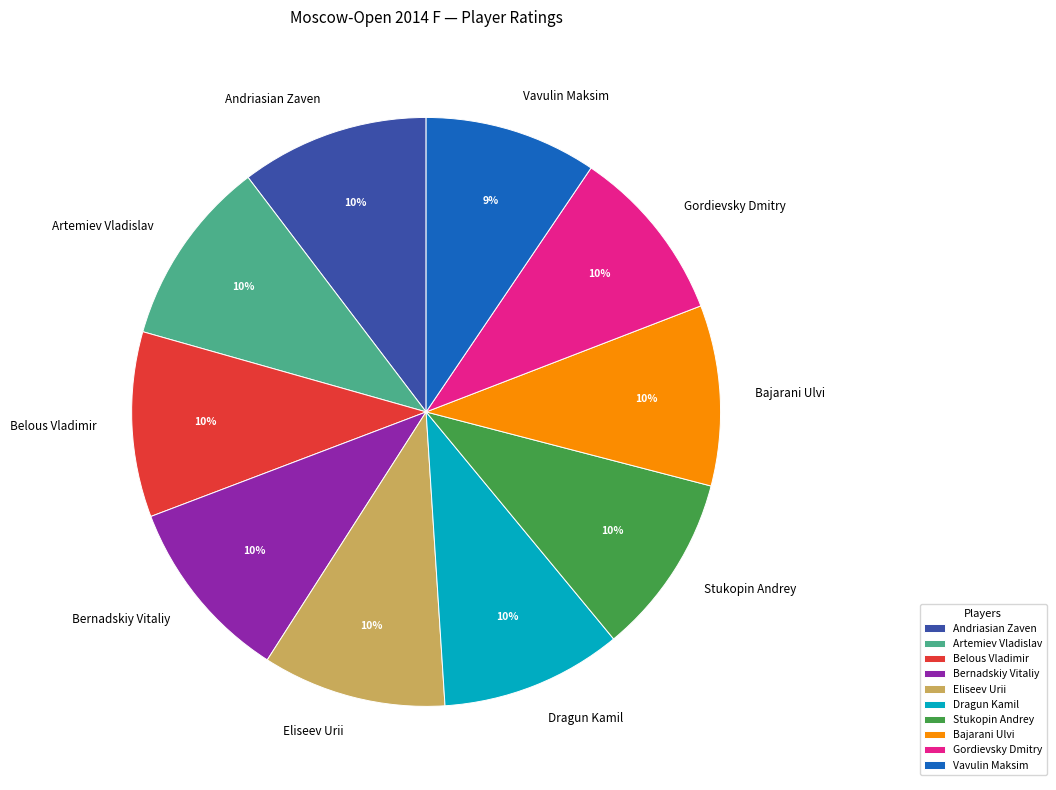

The Stukopin Andrey slice represents 1% of the pie. True or false?

False